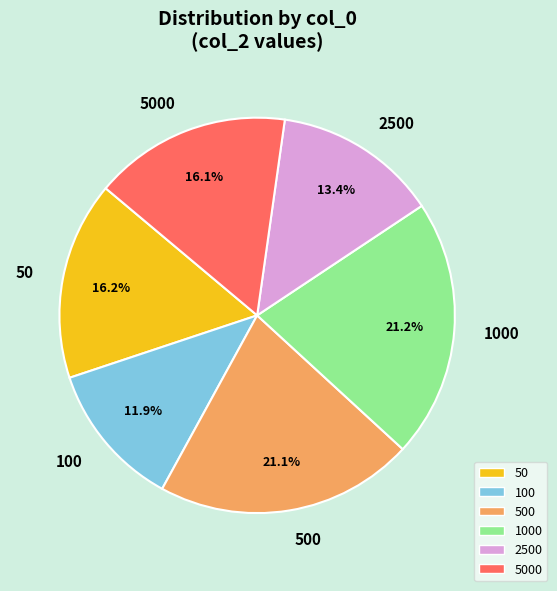

Between 500 and 2500, which is larger?

500